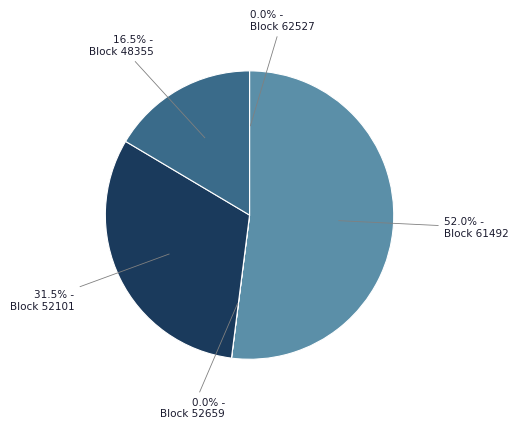

What is the ratio of the value at Block 48355 to the value at Block 61492?

0.3